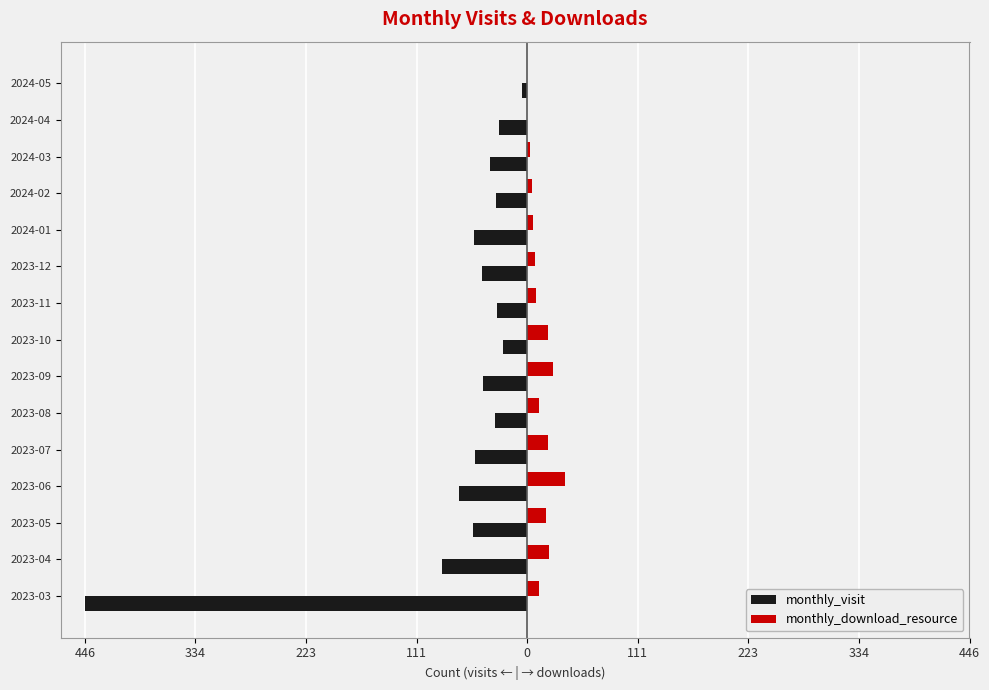

What are all the series names shown in the legend?

monthly_visit, monthly_download_resource